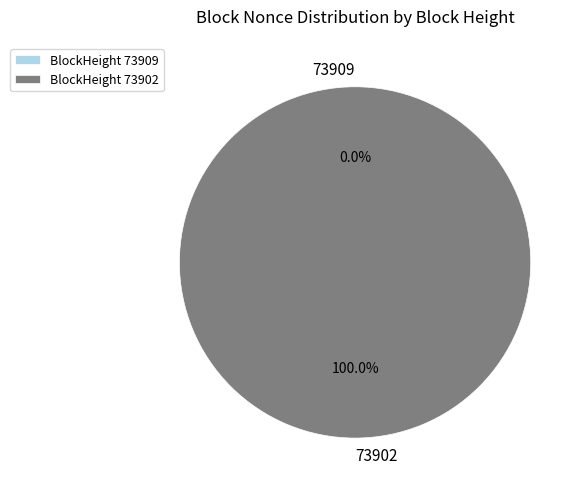

What percentage is the 73902 slice, to the nearest percent?

100%